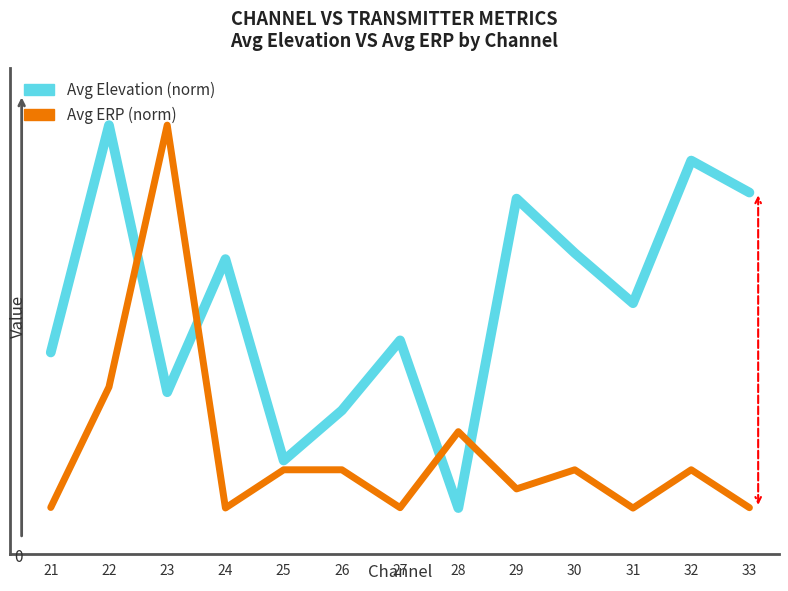

Rank the categories by Avg ERP (norm) value from lowest to highest.

31, 24, 27, 33, 21, 29, 25, 26, 30, 32, 28, 22, 23